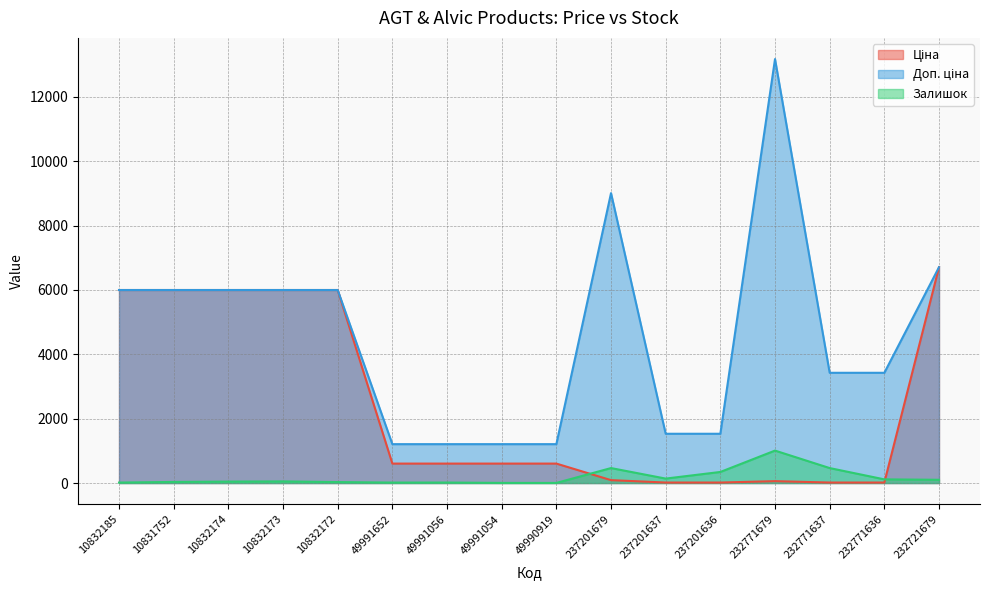

Between 10832185 and 10832174, which series saw the biggest shift?

Залишок